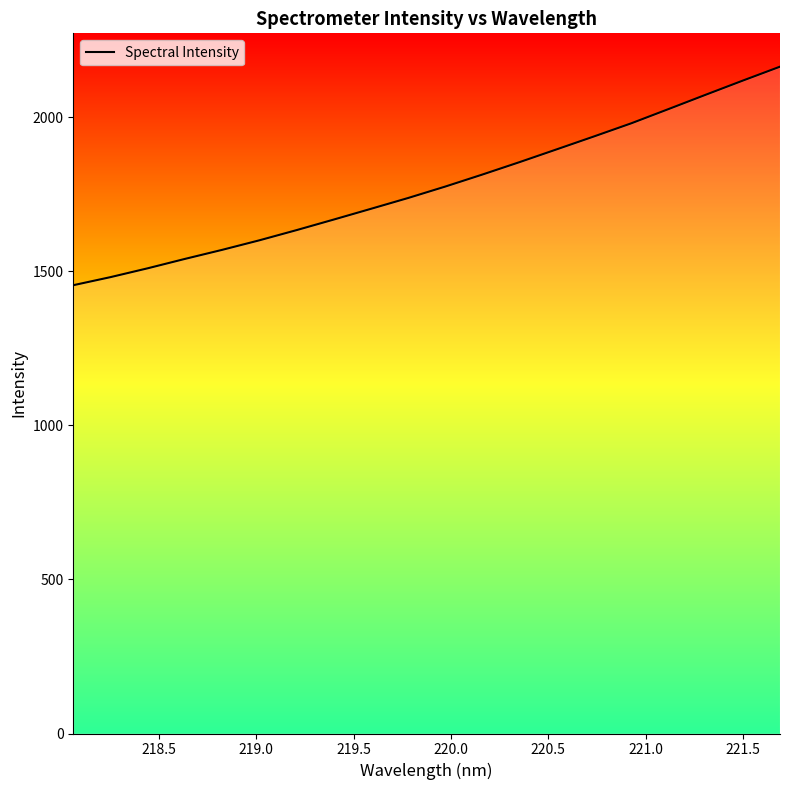

Reading left to right, transcribe all the data shown in this chart.

1455.0	1481.2	1509.9	1540.4	1569.8	1600.7	1633.8	1668.2	1703.0	1738.1	1775.3	1814.4	1854.7	1896.3	1938.1	1980.6	2026.7	2073.2	2119.2	2164.3